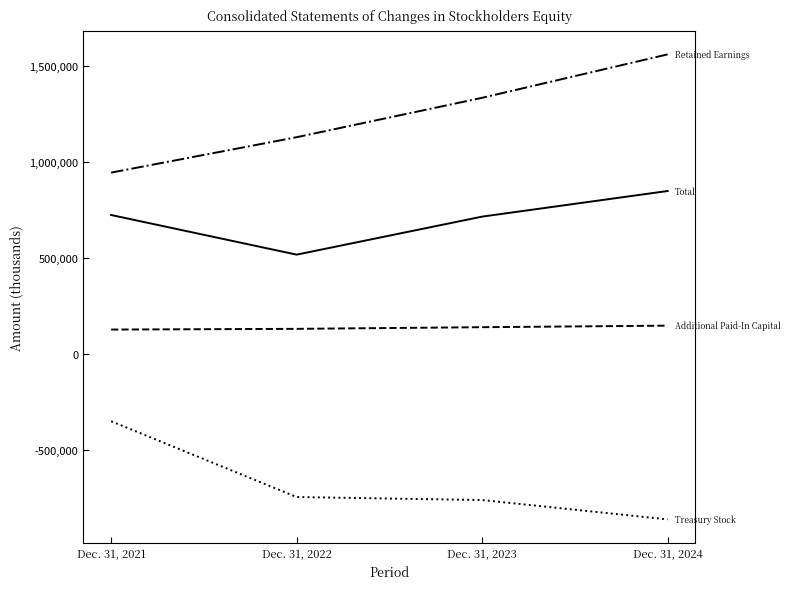

Which category has the lowest value across all series?

Dec. 31, 2024